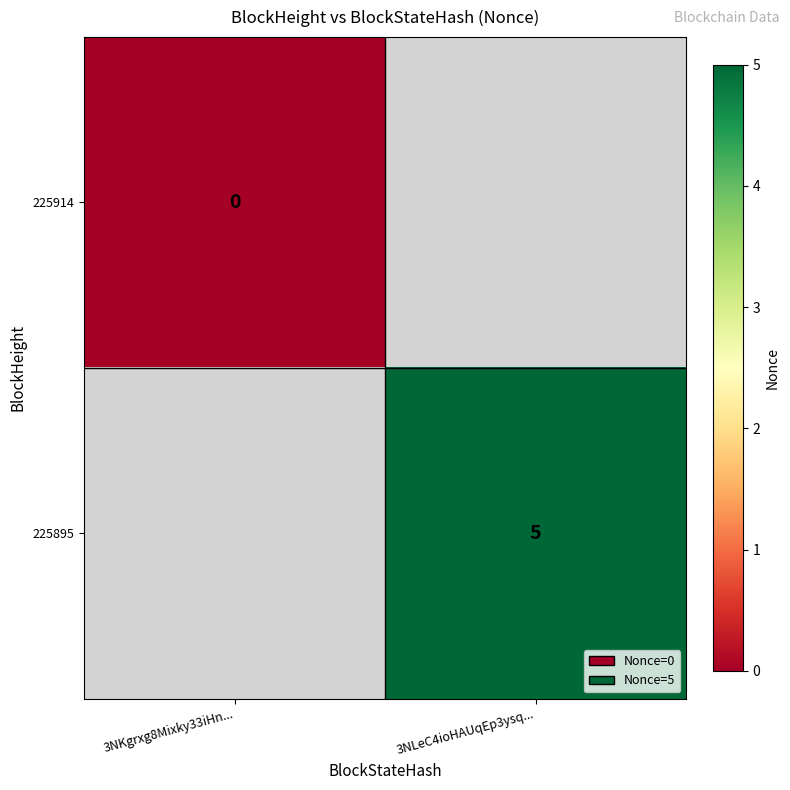

The 225895 series shows 5 at 3NLeC4ioHAUqEp3ysq.... True or false?

True